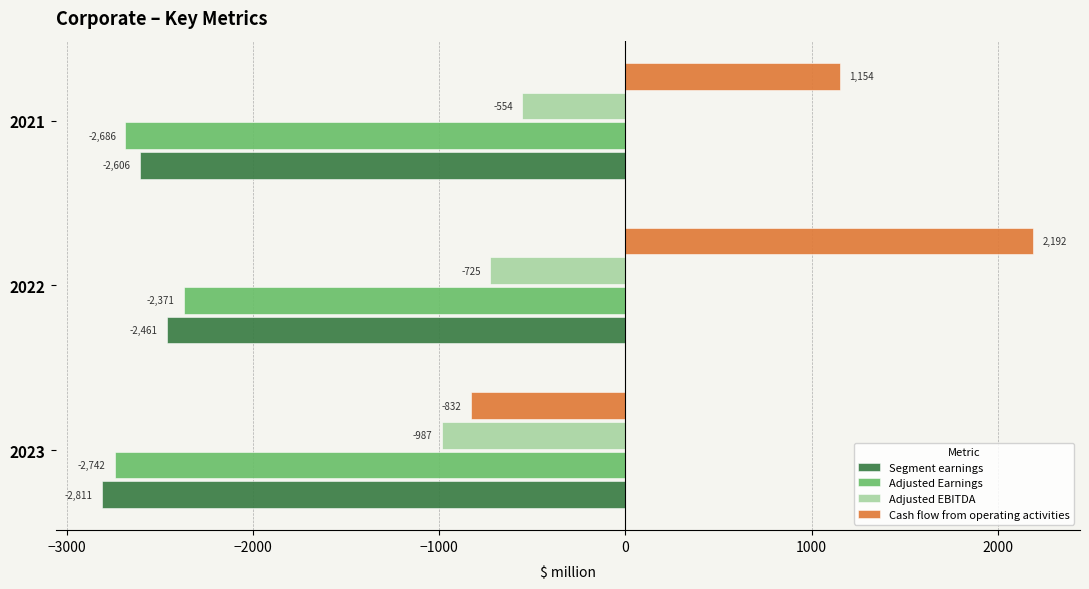

Between 2022 and 2021, which series saw the biggest shift?

Cash flow from operating activities